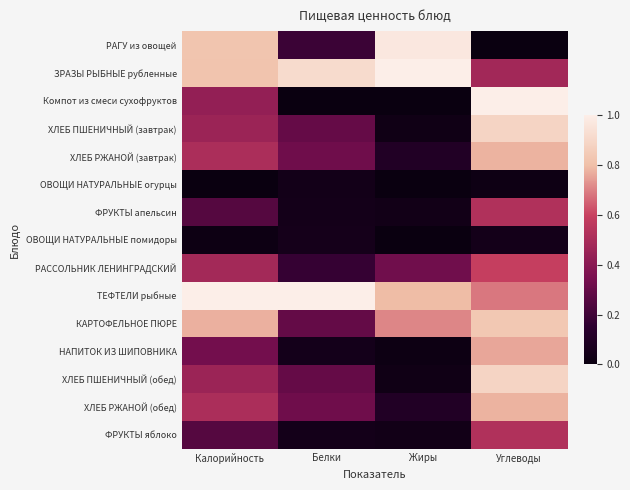

At how many categories does at least one series exceed 0?

4